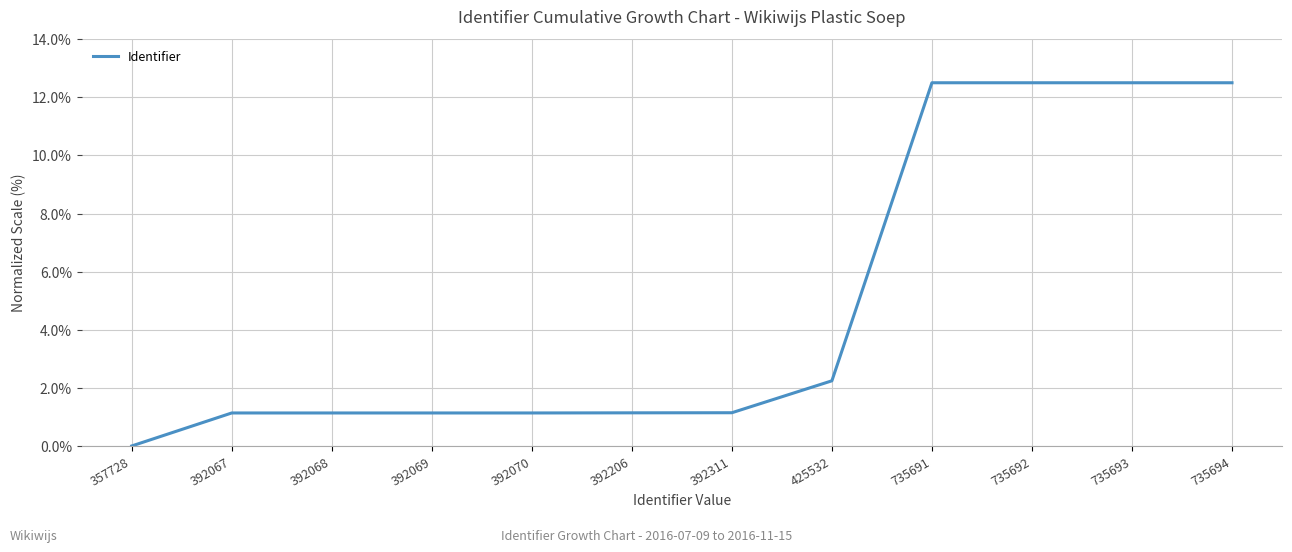

Which has a higher value, 425532 or 735694?

735694